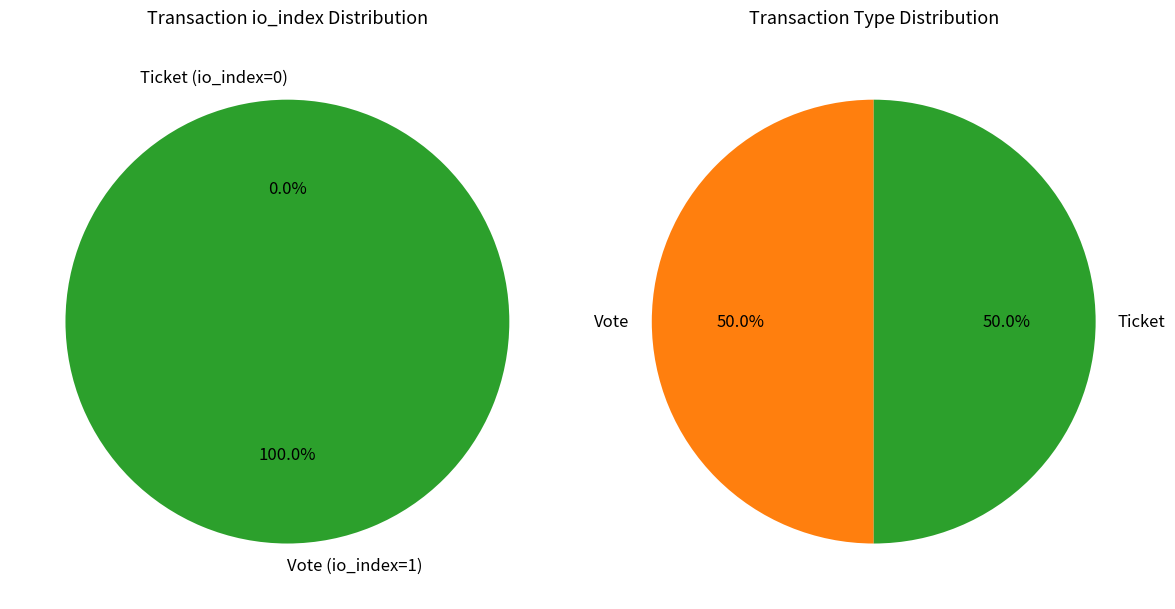

Does Ticket (io_index=0) account for over 50% of the chart?

No